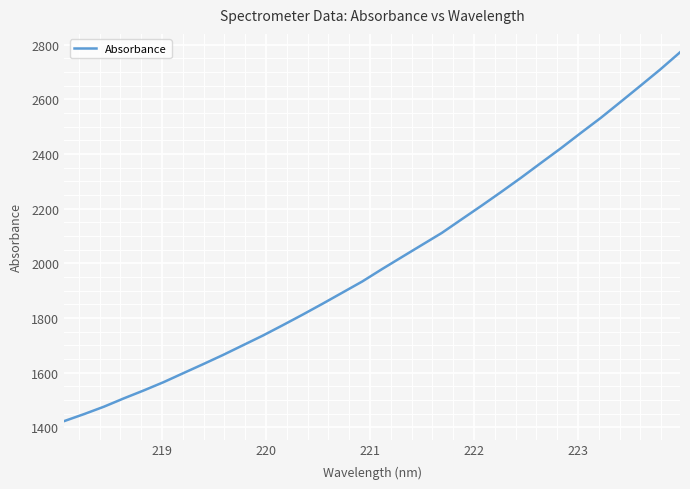

What is the difference between the maximum and minimum values?

1348.7